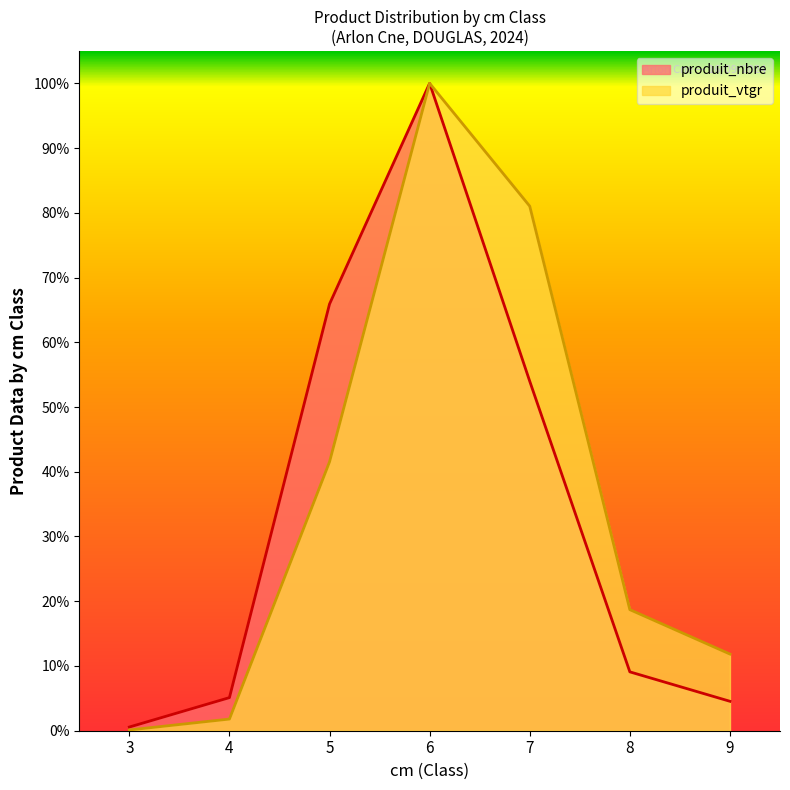

How many lines are shown in the chart?

2